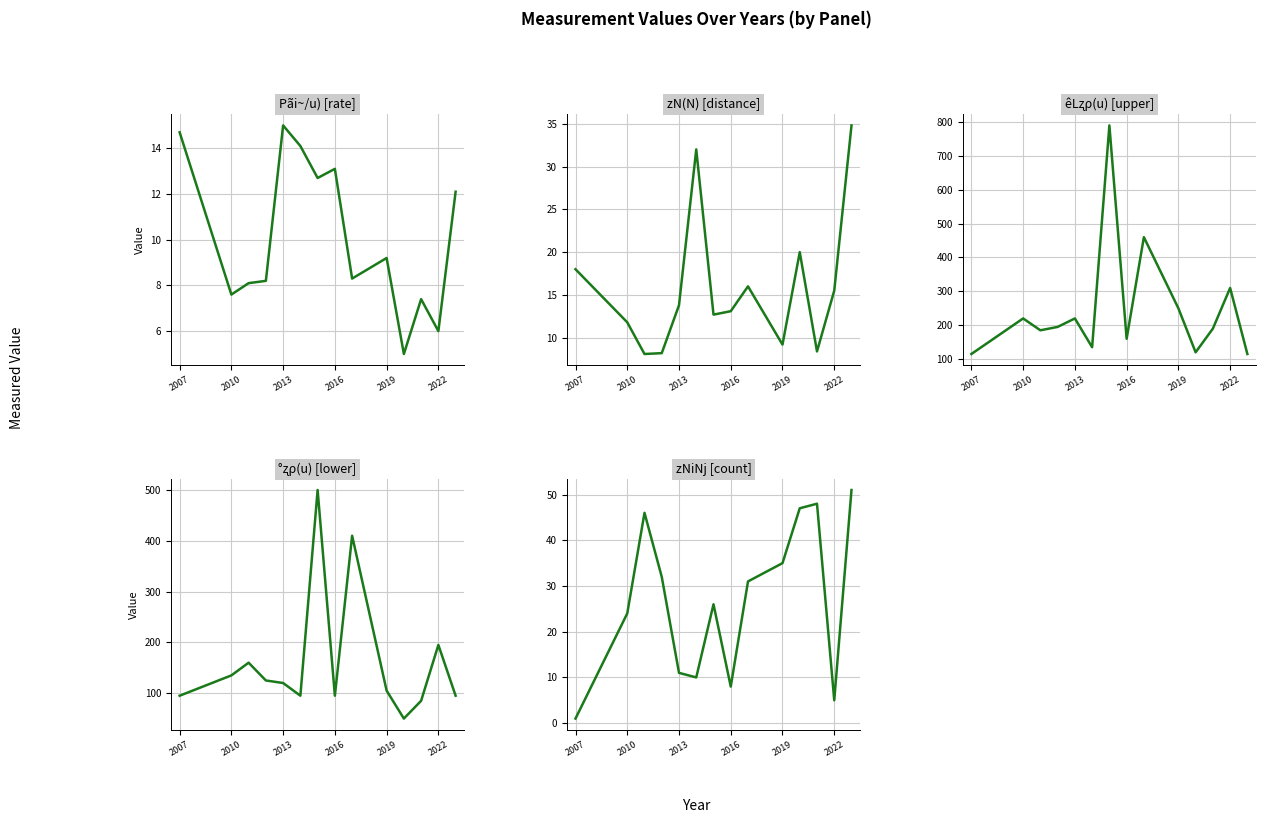

What is the greatest value displayed?

790.0